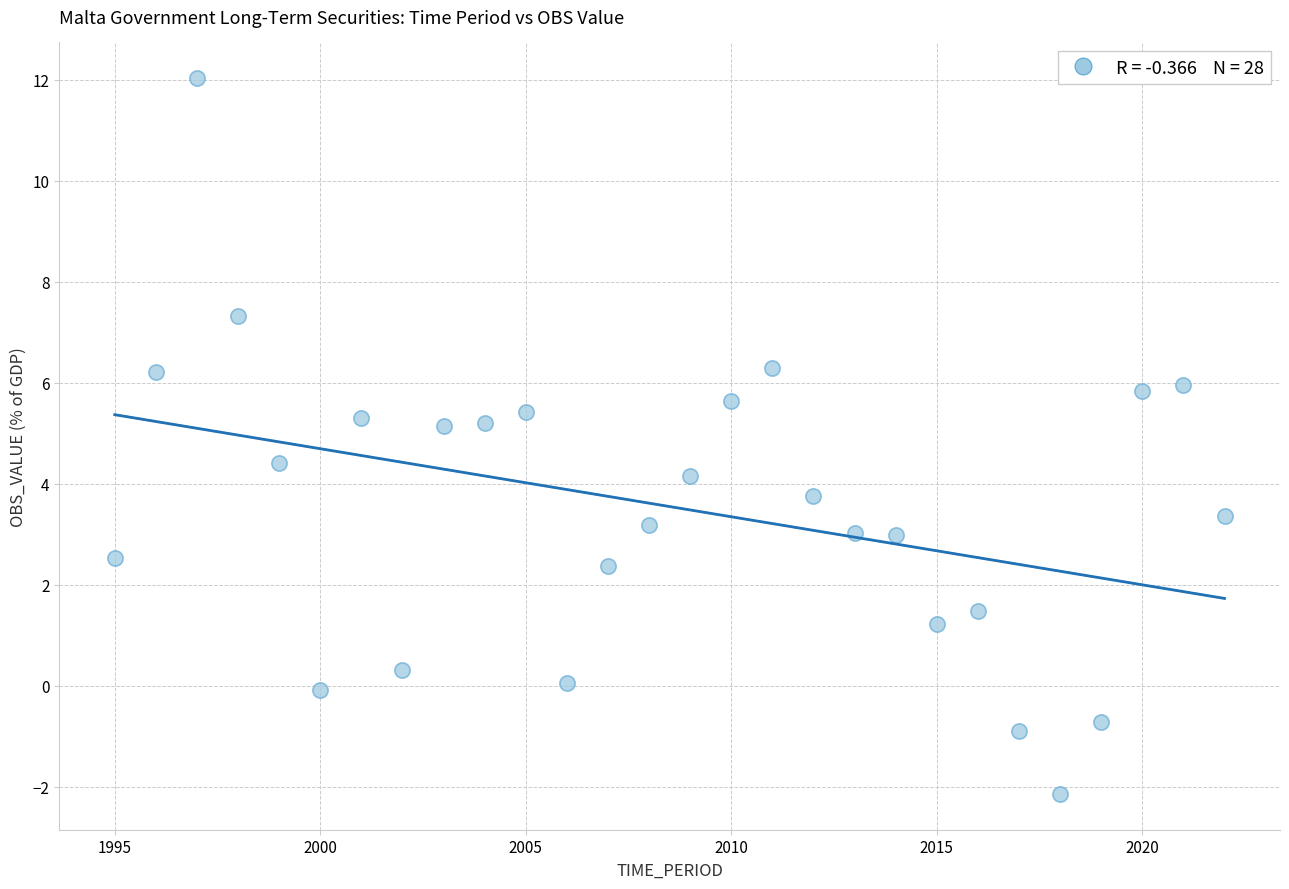

What is the range of Y values (max minus min)?

14.2